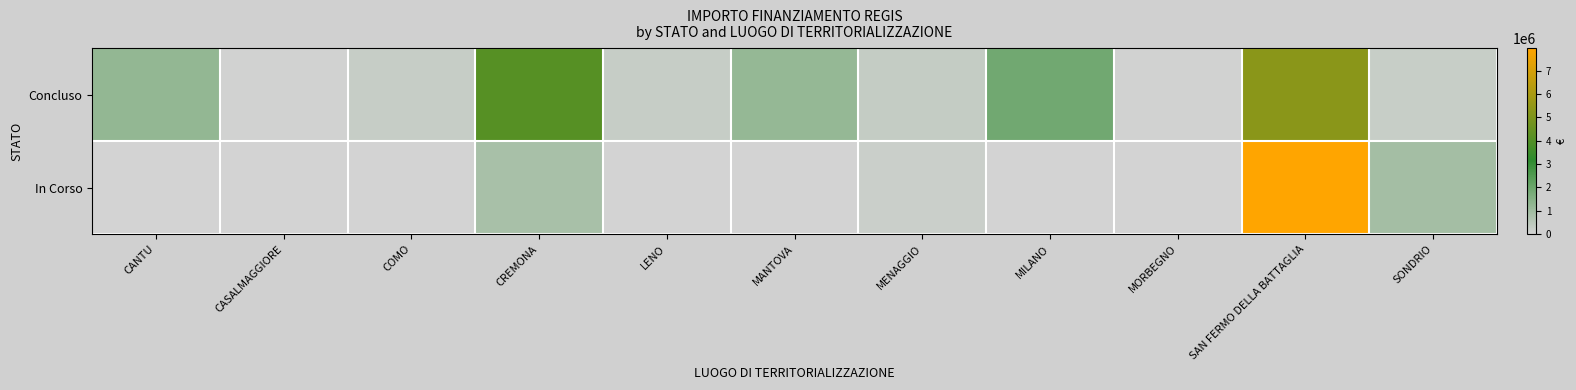

Rank the series at MANTOVA from lowest to highest value.

In Corso, Concluso